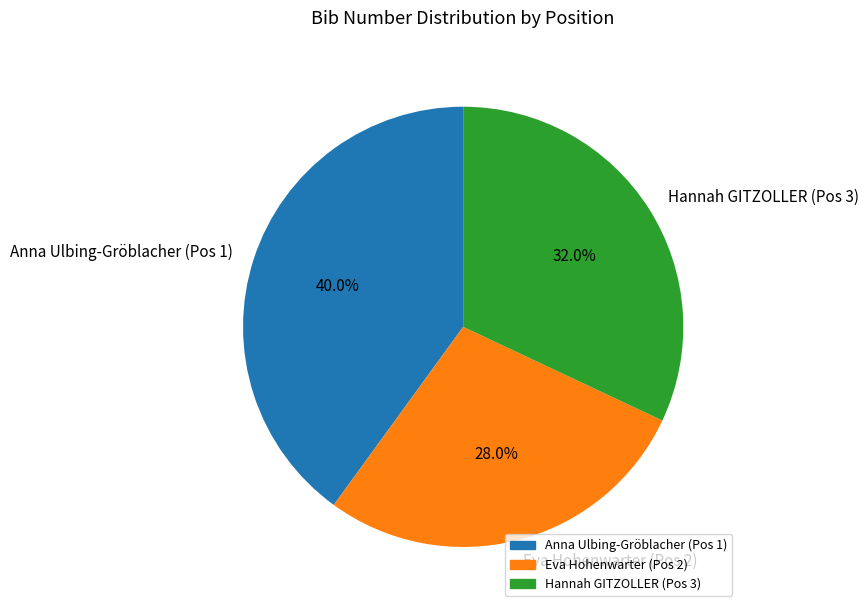

Is Anna Ulbing-Gröblacher (Pos 1) the majority of the pie?

No